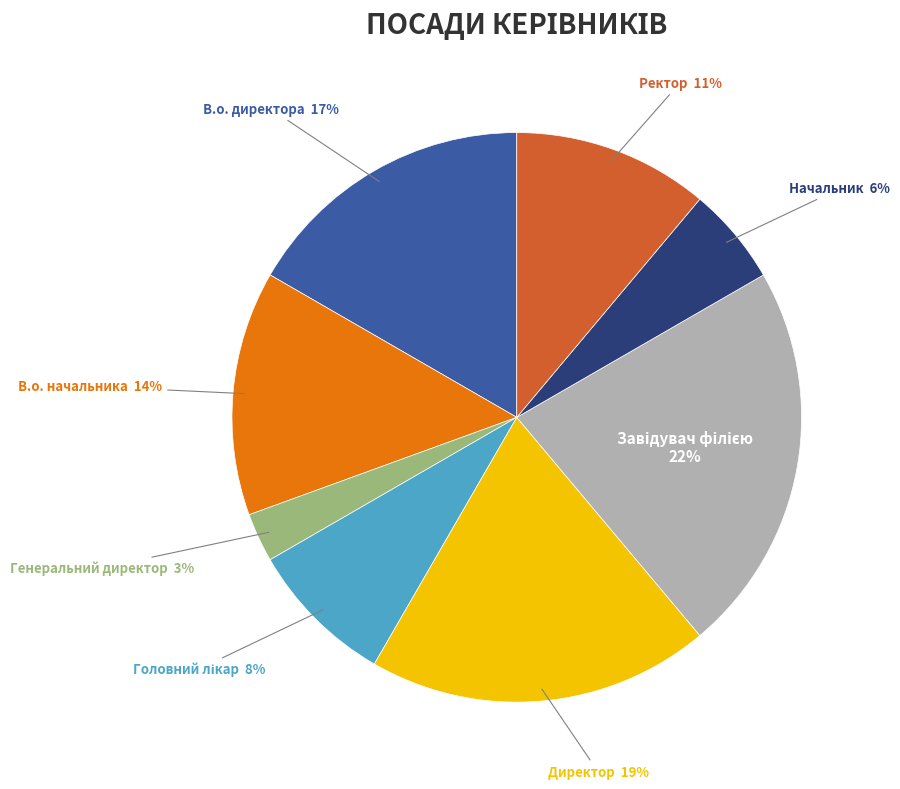

What is the smallest slice in the pie chart?

Генеральний директор